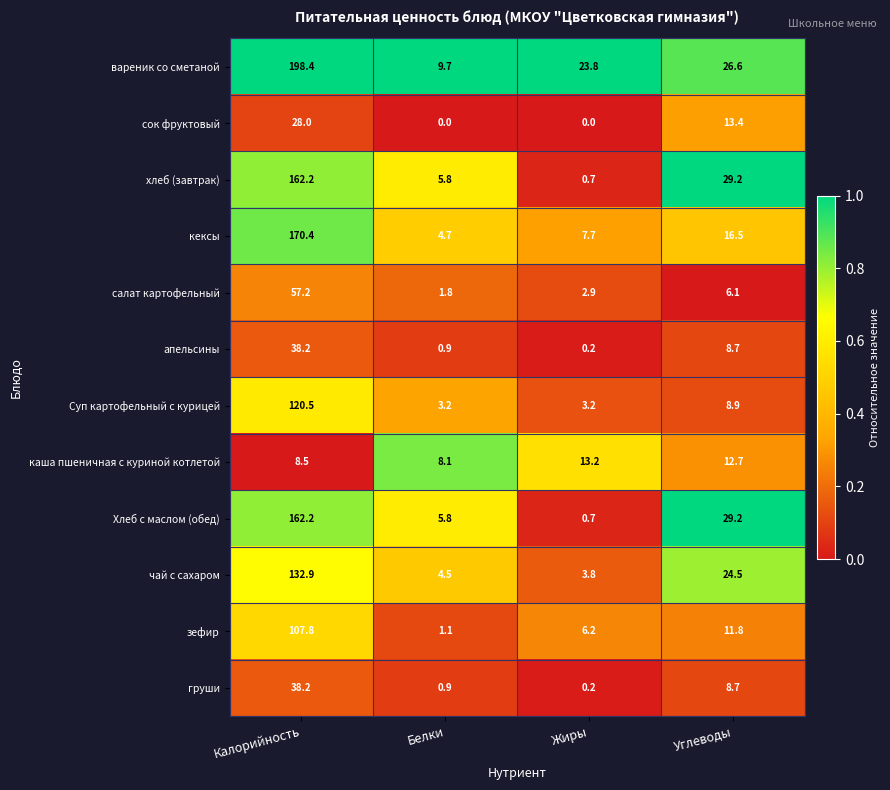

Rank the categories by хлеб (завтрак) value from highest to lowest.

Калорийность, Углеводы, Белки, Жиры